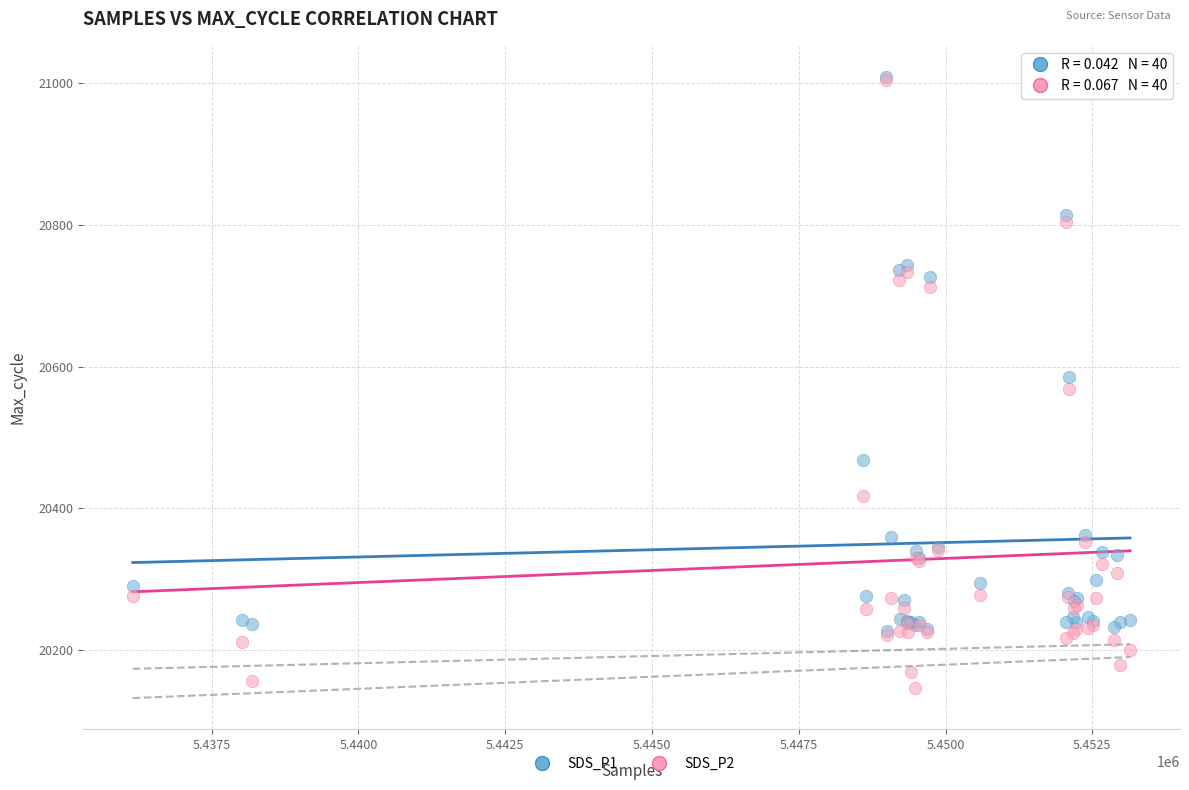

In the SDS_P1 series, what Y value is closest to 20618?

20585.0